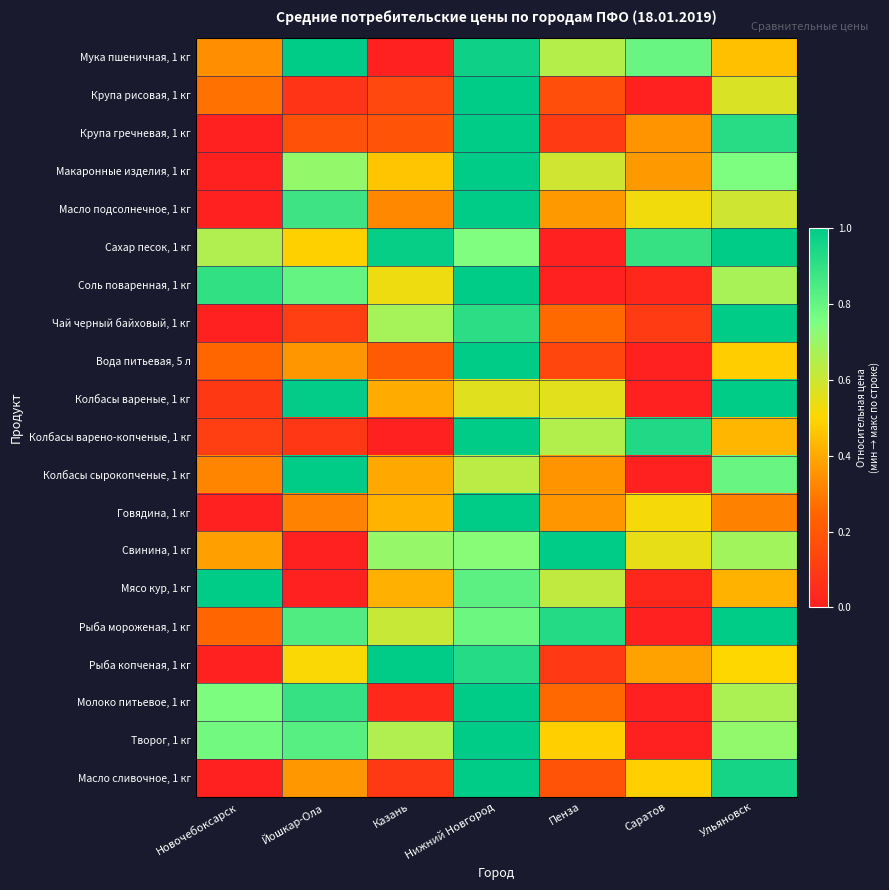

List the series in order of their peak value, highest first.

Мука пшеничная, 1 кг, Крупа рисовая, 1 кг, Крупа гречневая, 1 кг, Макаронные изделия, 1 кг, Масло подсолнечное, 1 кг, Сахар песок, 1 кг, Соль поваренная, 1 кг, Чай черный байховый, 1 кг, Вода питьевая, 5 л, Колбасы вареные, 1 кг, Колбасы варено-копченые, 1 кг, Колбасы сырокопченые, 1 кг, Говядина, 1 кг, Свинина, 1 кг, Мясо кур, 1 кг, Рыба мороженая, 1 кг, Рыба копченая, 1 кг, Молоко питьевое, 1 кг, Творог, 1 кг, Масло сливочное, 1 кг